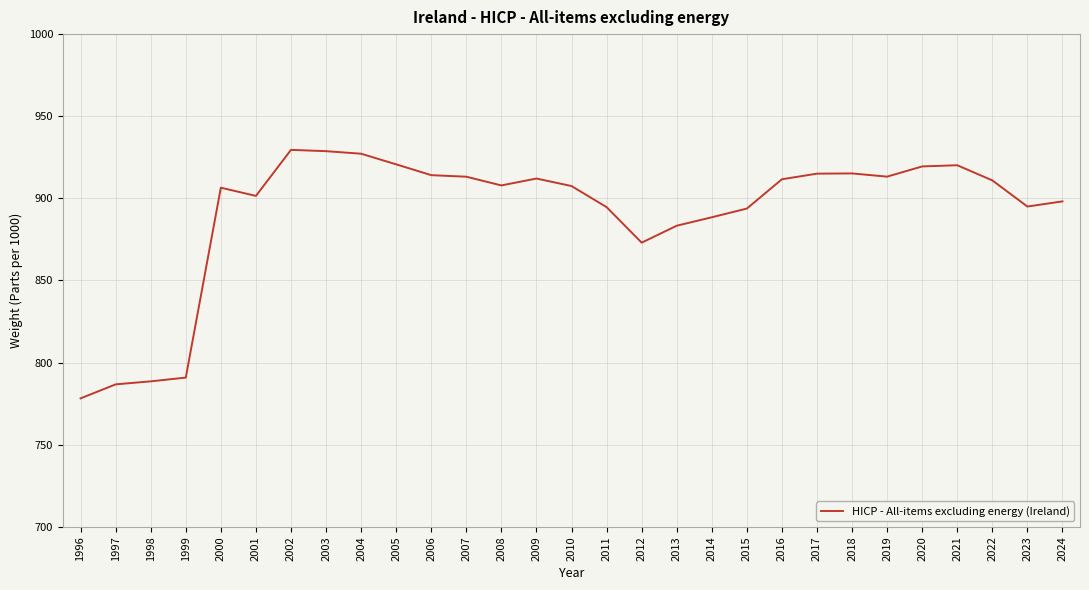

What is the maximum value shown in the chart?

929.5